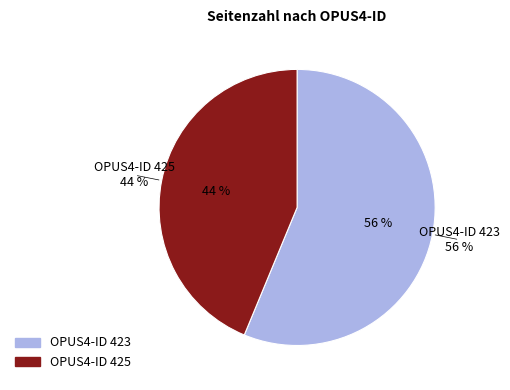

What percentage is NOT represented by 425?

56.2%